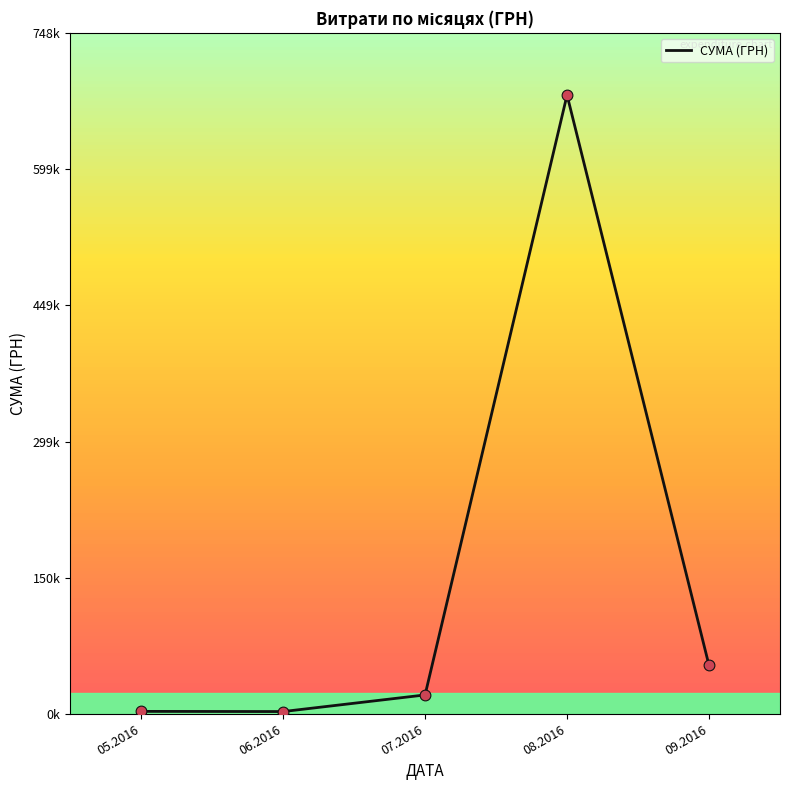

Is this an area chart (filled region under the line)?

No